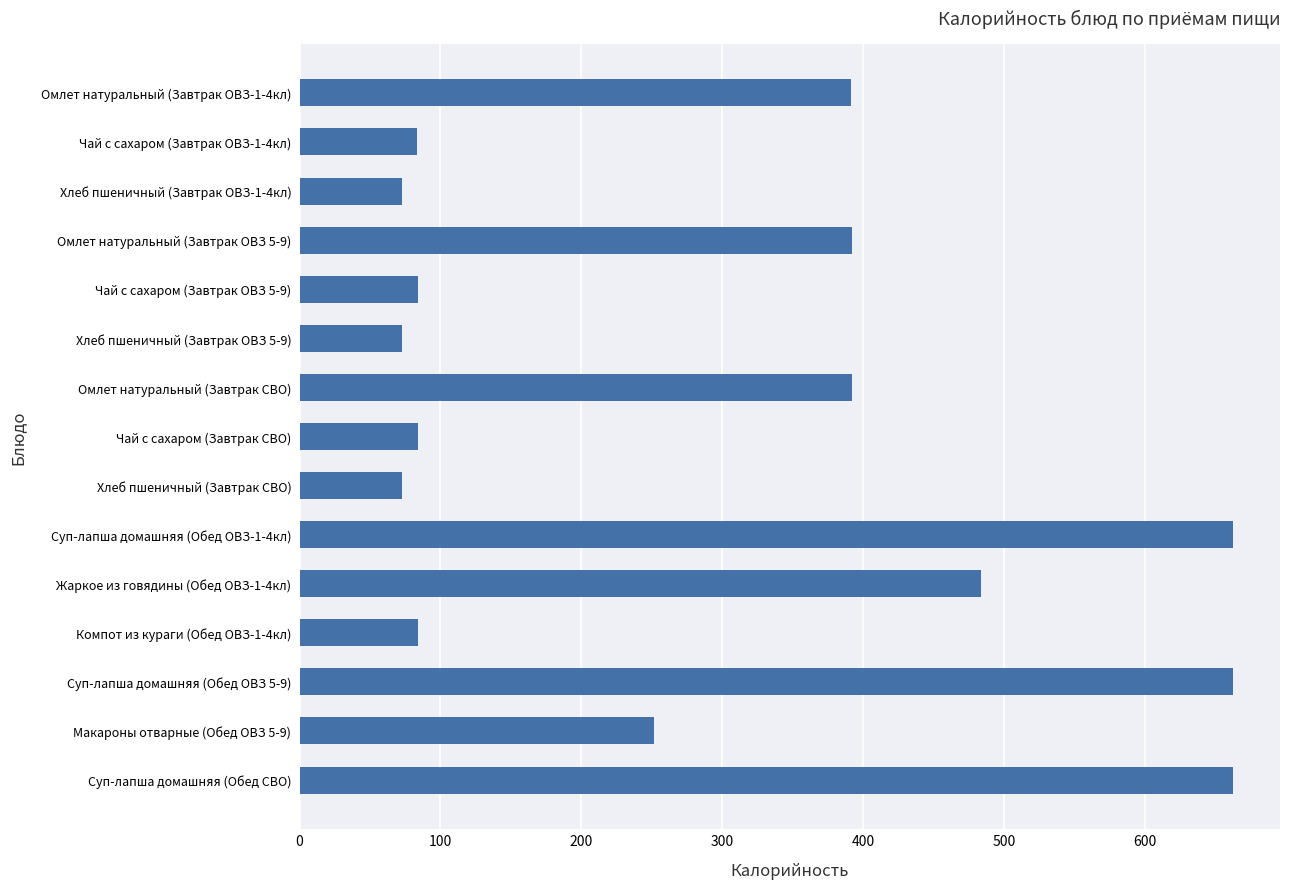

Are the bars grouped side by side (vs. stacked)?

No